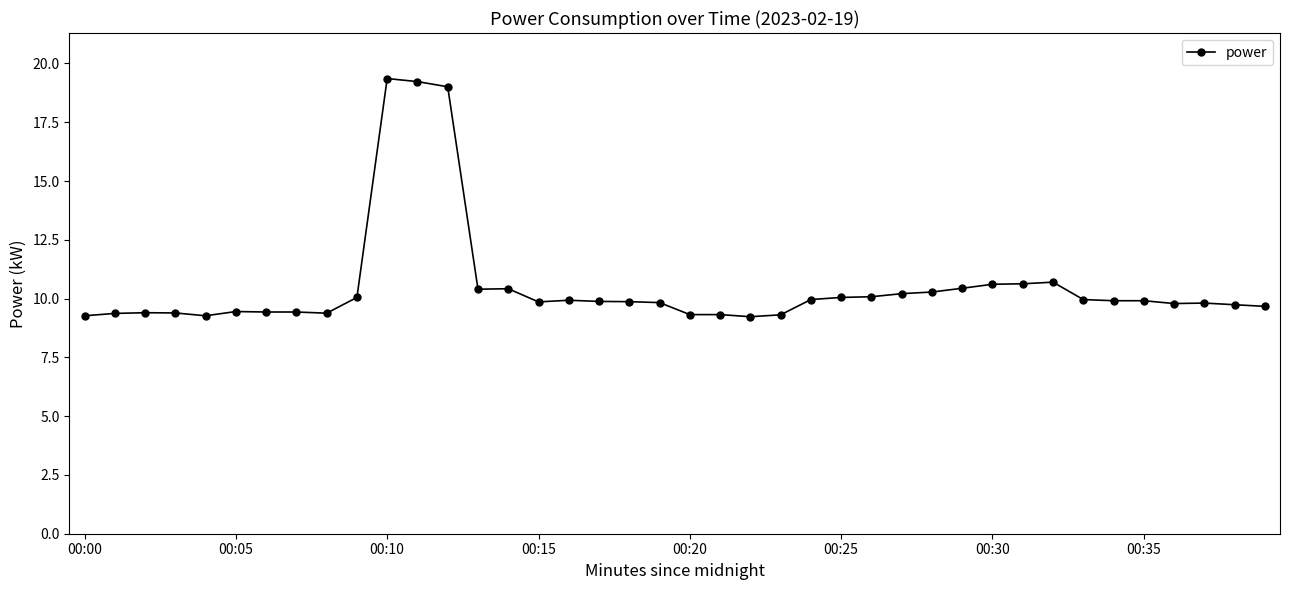

What is the maximum value shown in the chart?

19.4